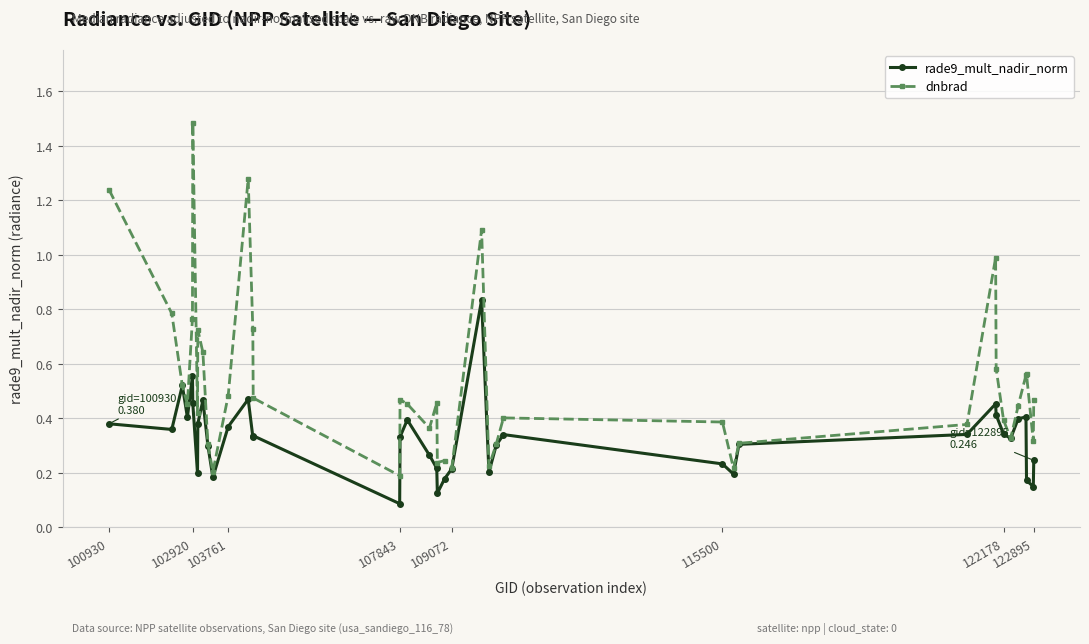

Which series has the widest spread of values?

dnbrad